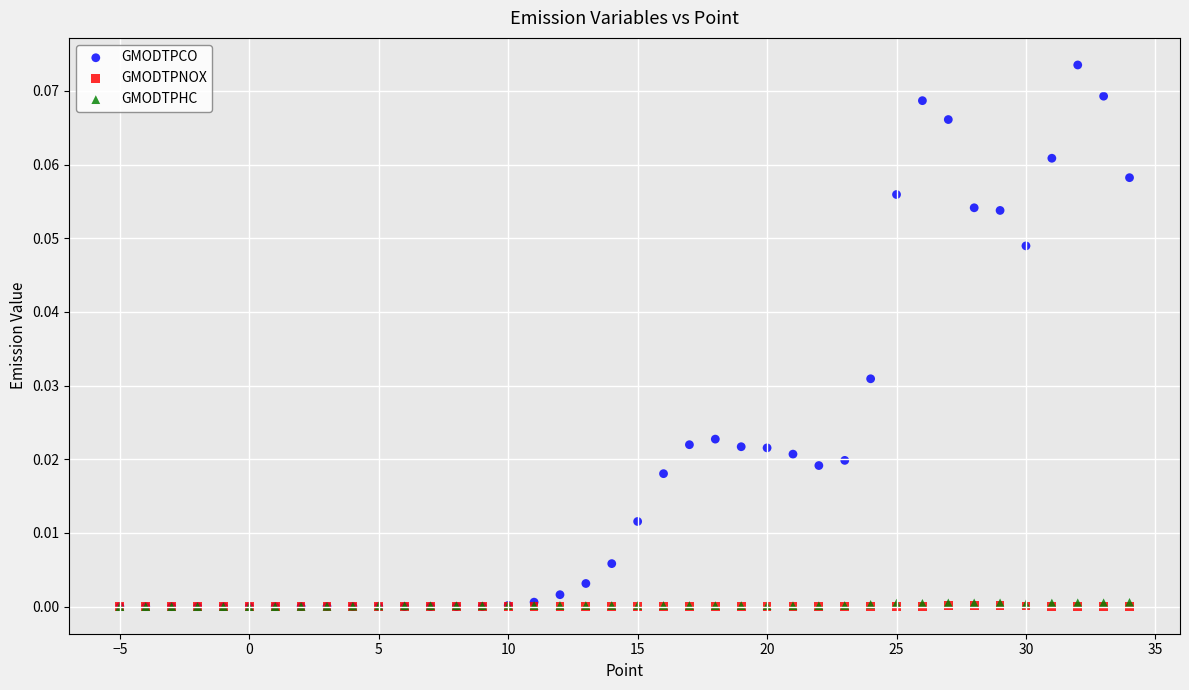

Which series has the widest spread of Y values?

GMODTPCO